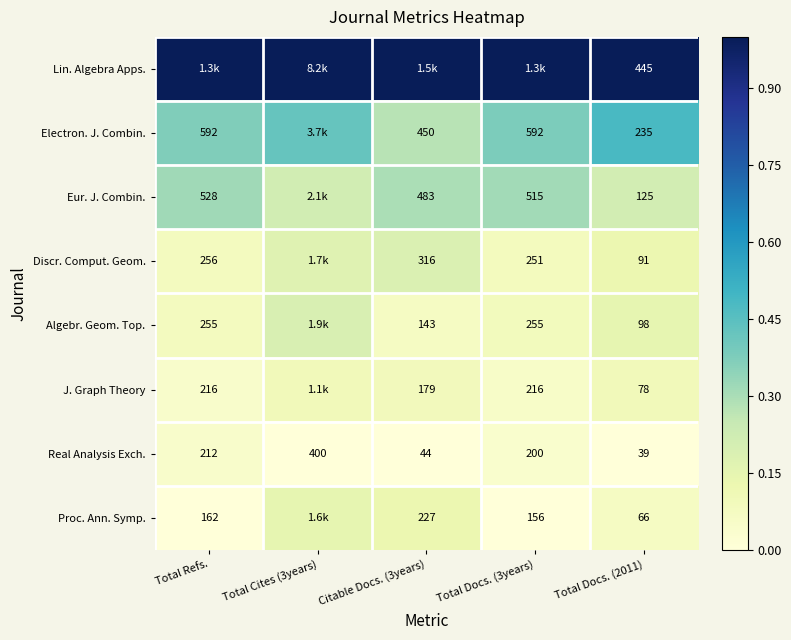

At how many categories does at least one series exceed 0?

5